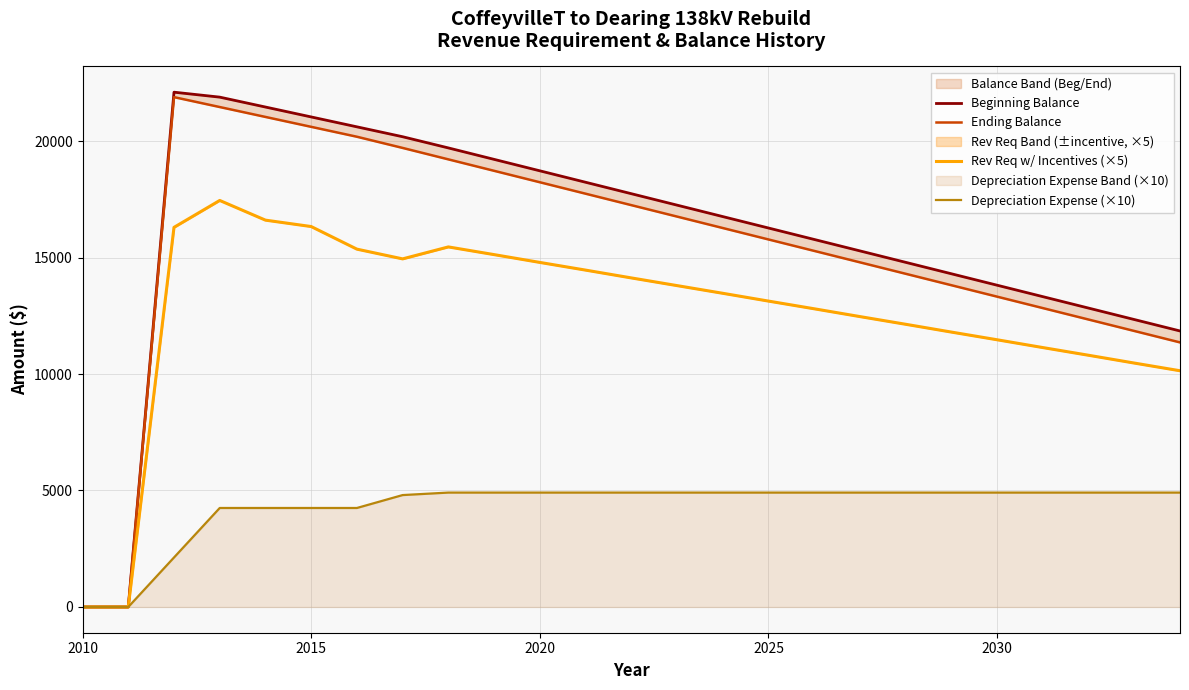

The value of Depreciation Expense (×10) at 2010 is 0.0. True or false?

True